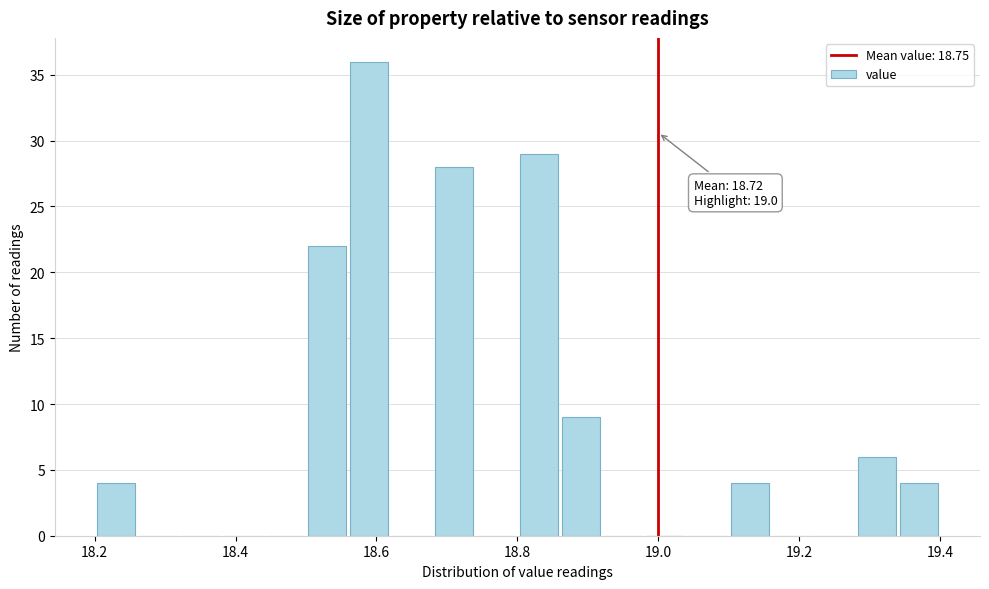

Read against the x-axis, roughly where is the centre of the tallest bar?

18.60